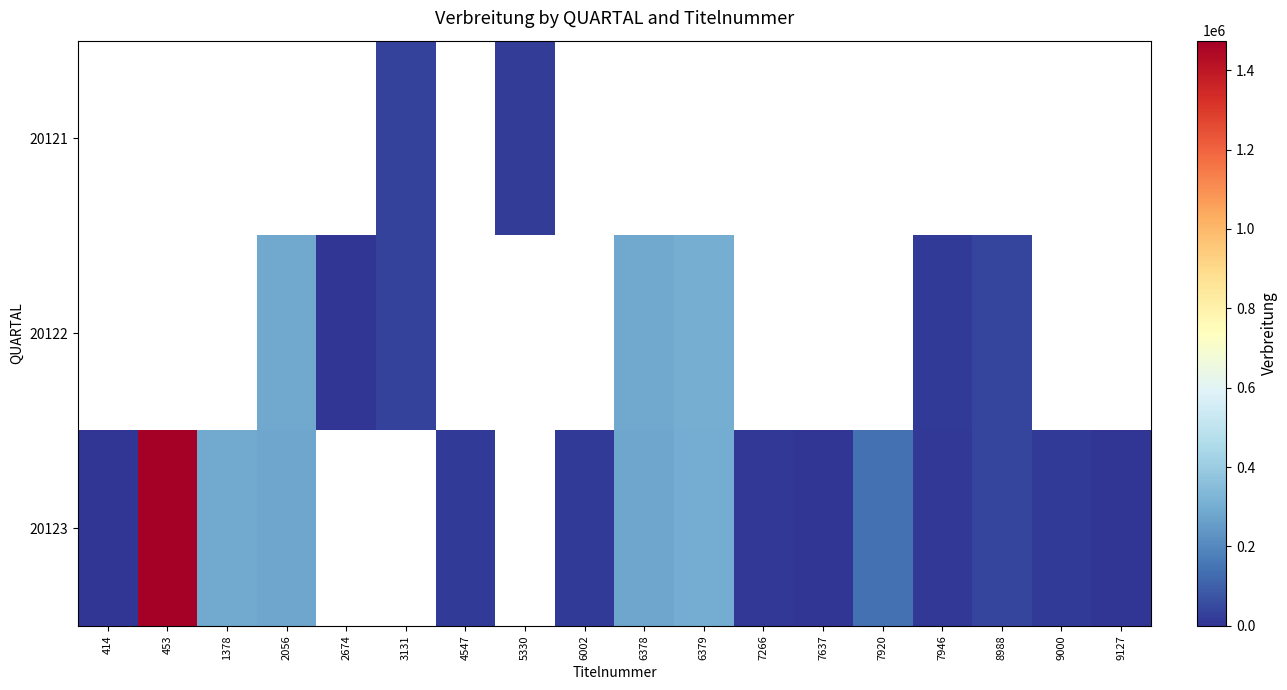

Rank the series by their average value, from lowest to highest.

20121, 20122, 20123